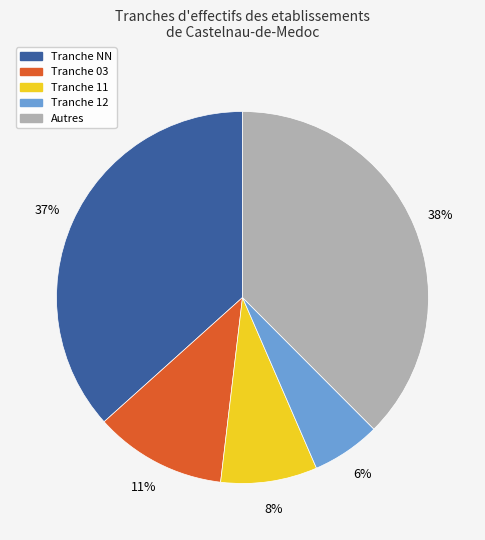

Is there a majority slice in this chart?

No